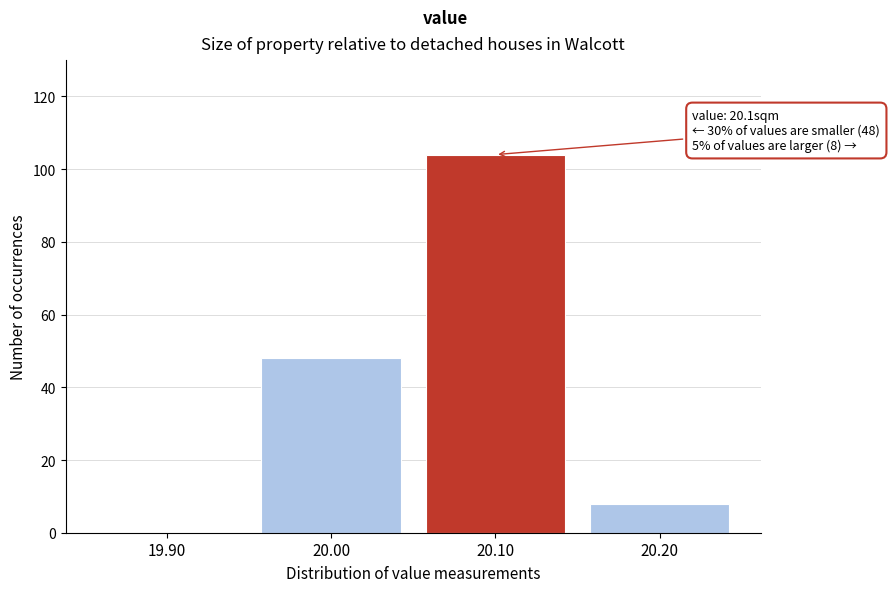

Reading right to left, extract all data points from this chart.

20.20=8	20.10=104	20.00=48	19.90=0